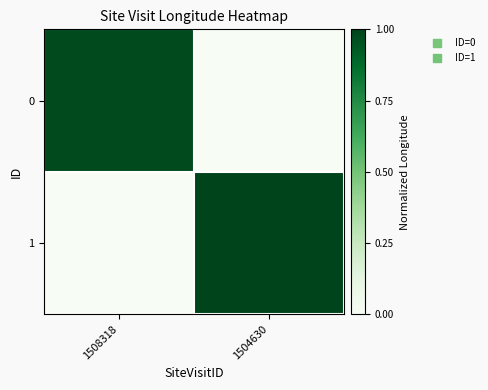

Which series has the widest spread of values?

1